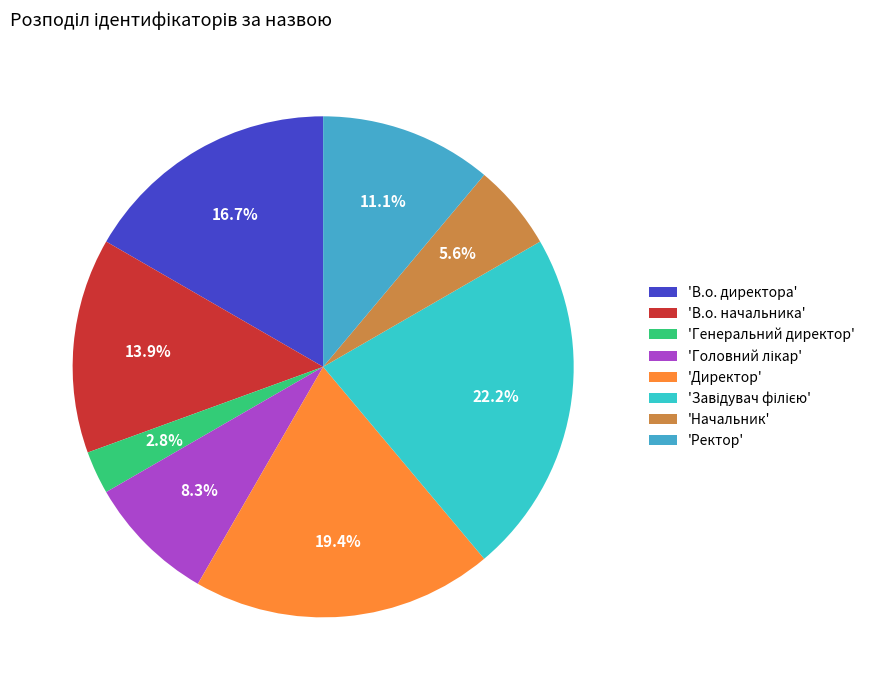

To the nearest percent, what is the average slice percentage?

12%